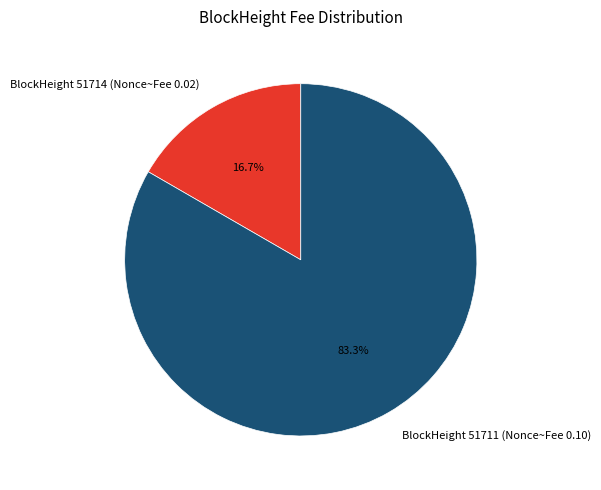

Does BlockHeight 51711 (Nonce~Fee 0.10) represent more than half of the total?

Yes